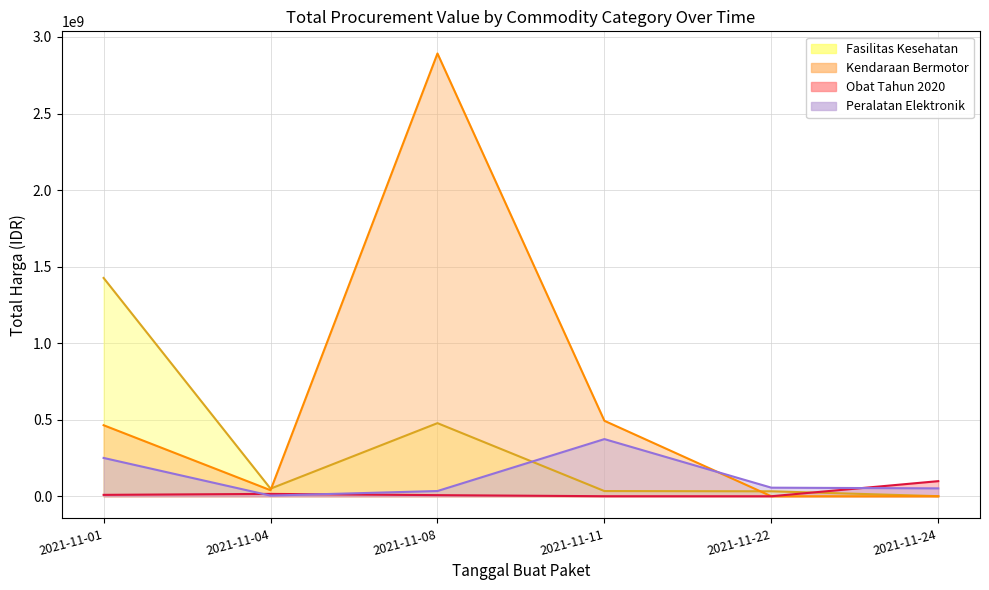

List the labels in order of Fasilitas Kesehatan value, smallest first.

2021-11-24, 2021-11-22, 2021-11-11, 2021-11-04, 2021-11-08, 2021-11-01